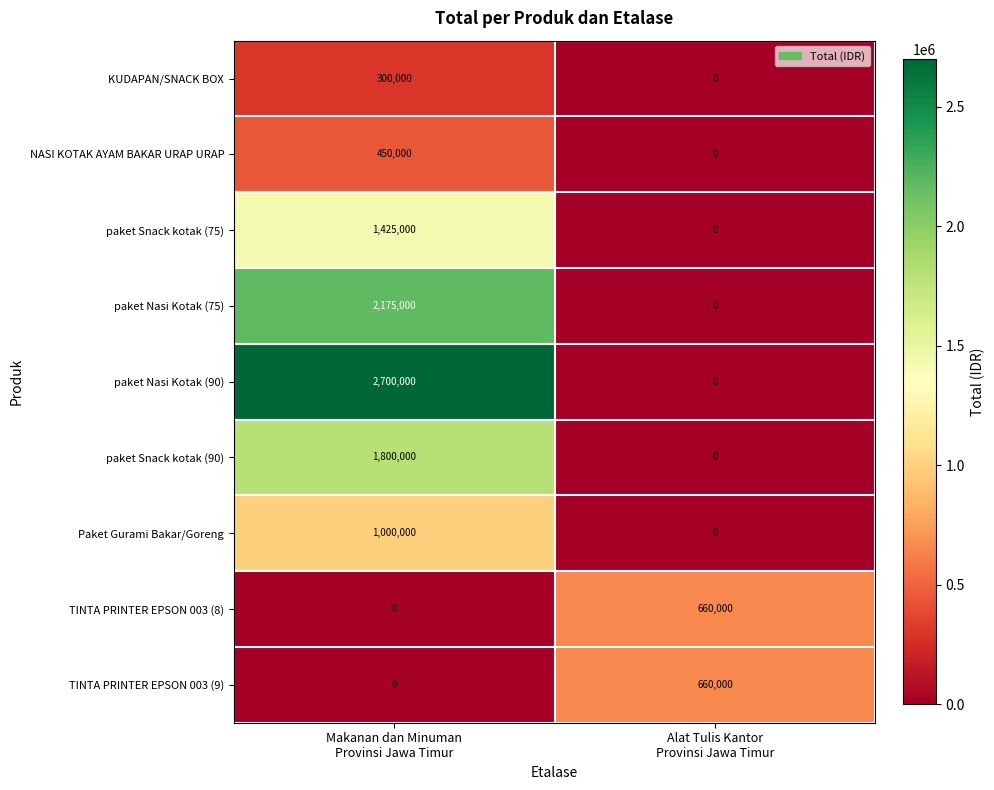

Reading left to right, what are all the values shown in this chart?

KUDAPAN/SNACK BOX: 300000	0
NASI KOTAK AYAM BAKAR URAP URAP: 450000	0
paket Snack kotak (75): 1425000	0
paket Nasi Kotak (75): 2175000	0
paket Nasi Kotak (90): 2700000	0
paket Snack kotak (90): 1800000	0
Paket Gurami Bakar/Goreng: 1000000	0
TINTA PRINTER EPSON 003 (8): 0	660000
TINTA PRINTER EPSON 003 (9): 0	660000